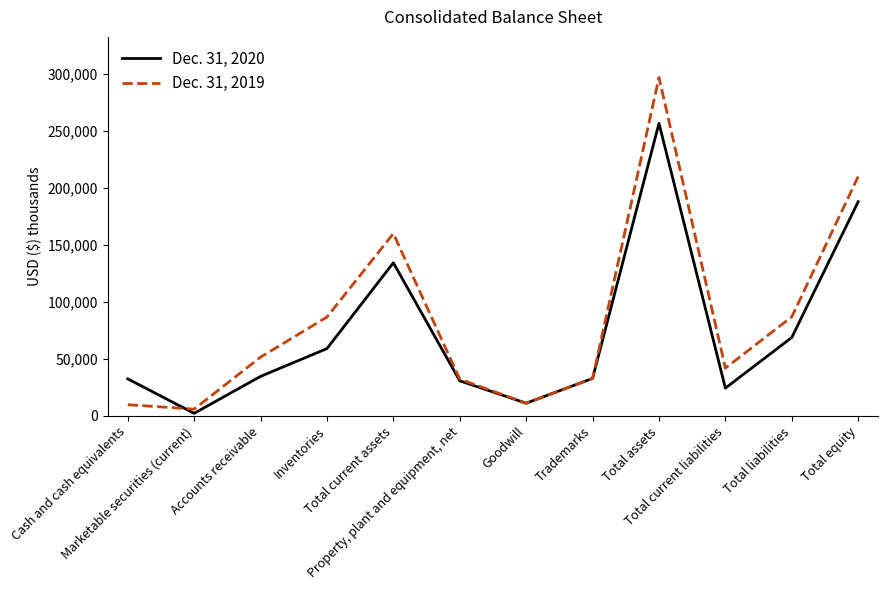

Where is the first local maximum for Dec. 31, 2019?

Total current assets